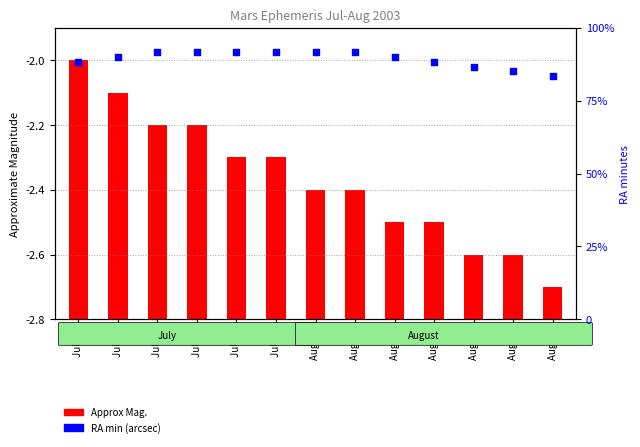

Which series contains the lowest Y value?

Approx Mag.